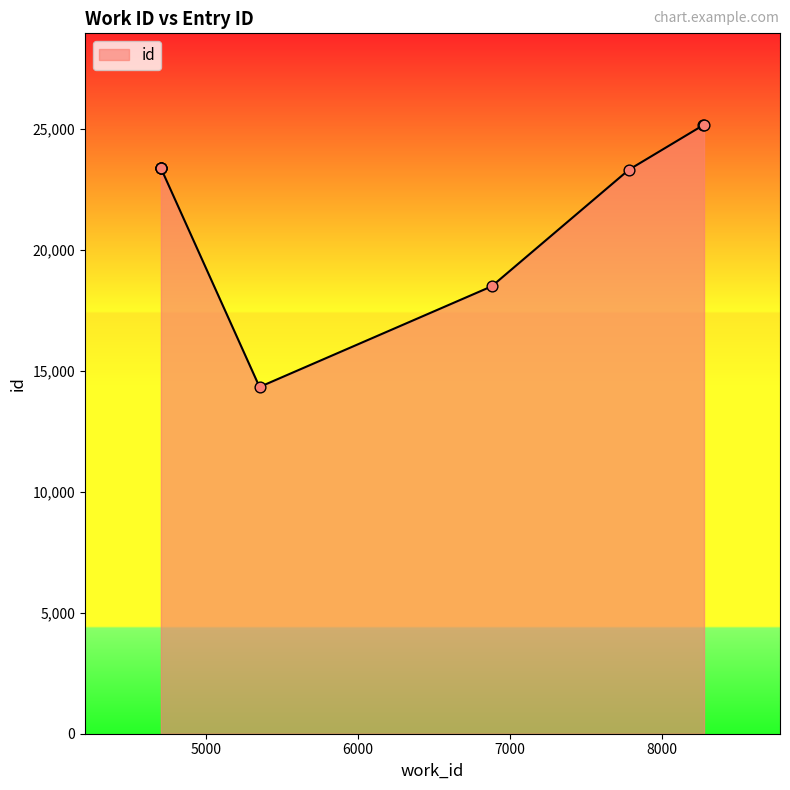

Between 4702 and 4702, which is larger?

4702